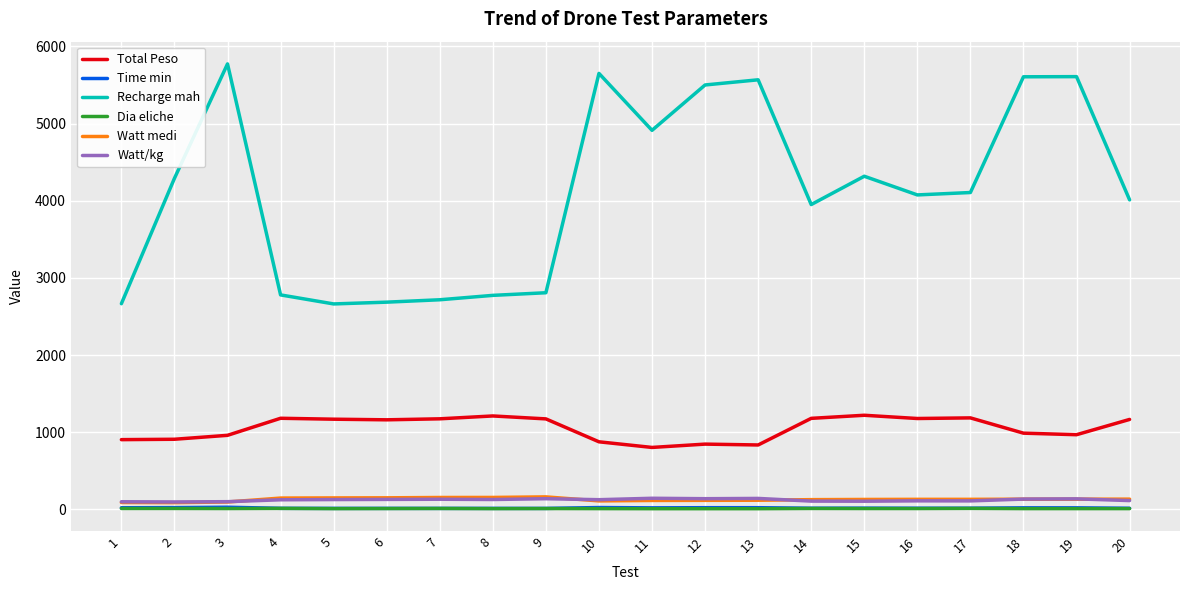

How many lines are shown in the chart?

6